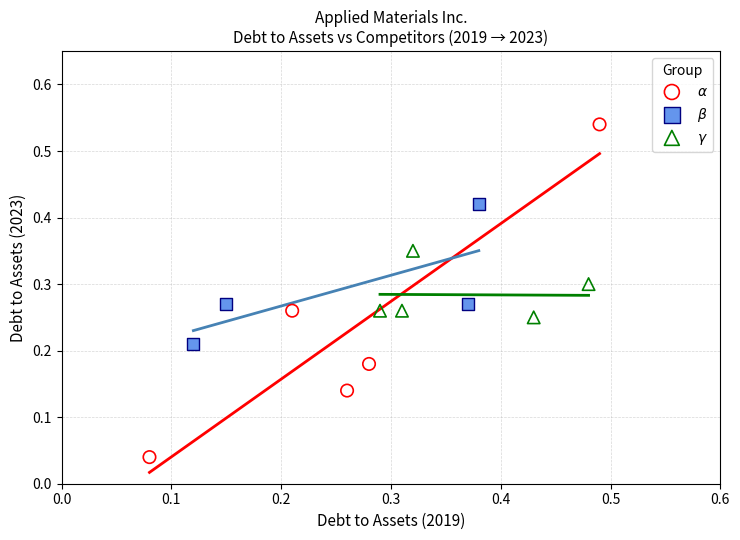

Which series has the widest spread of Y values?

$\alpha$